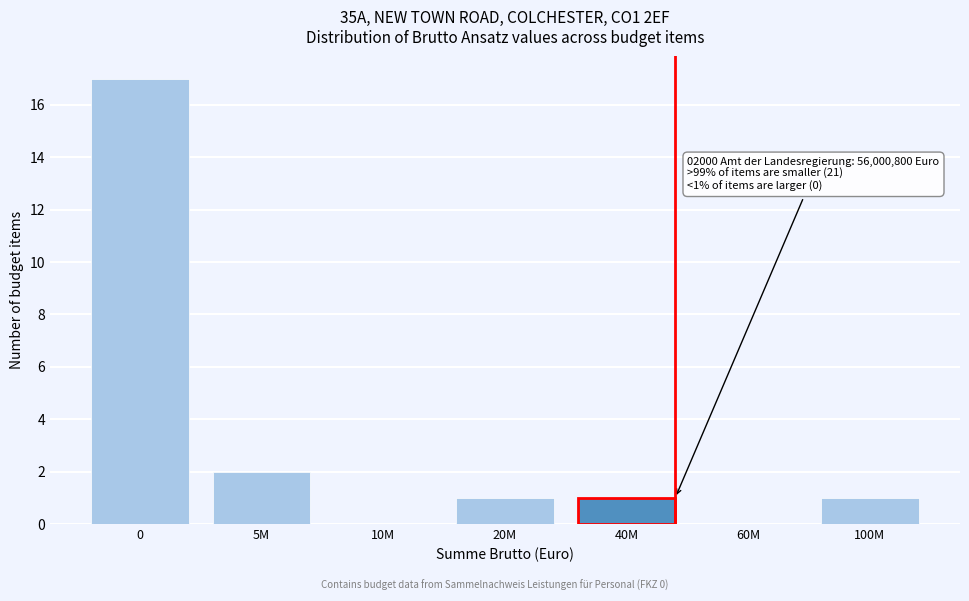

Reading right to left, list all the values displayed in this chart.

100M=1	60M=0	40M=1	20M=1	10M=0	5M=2	0=17